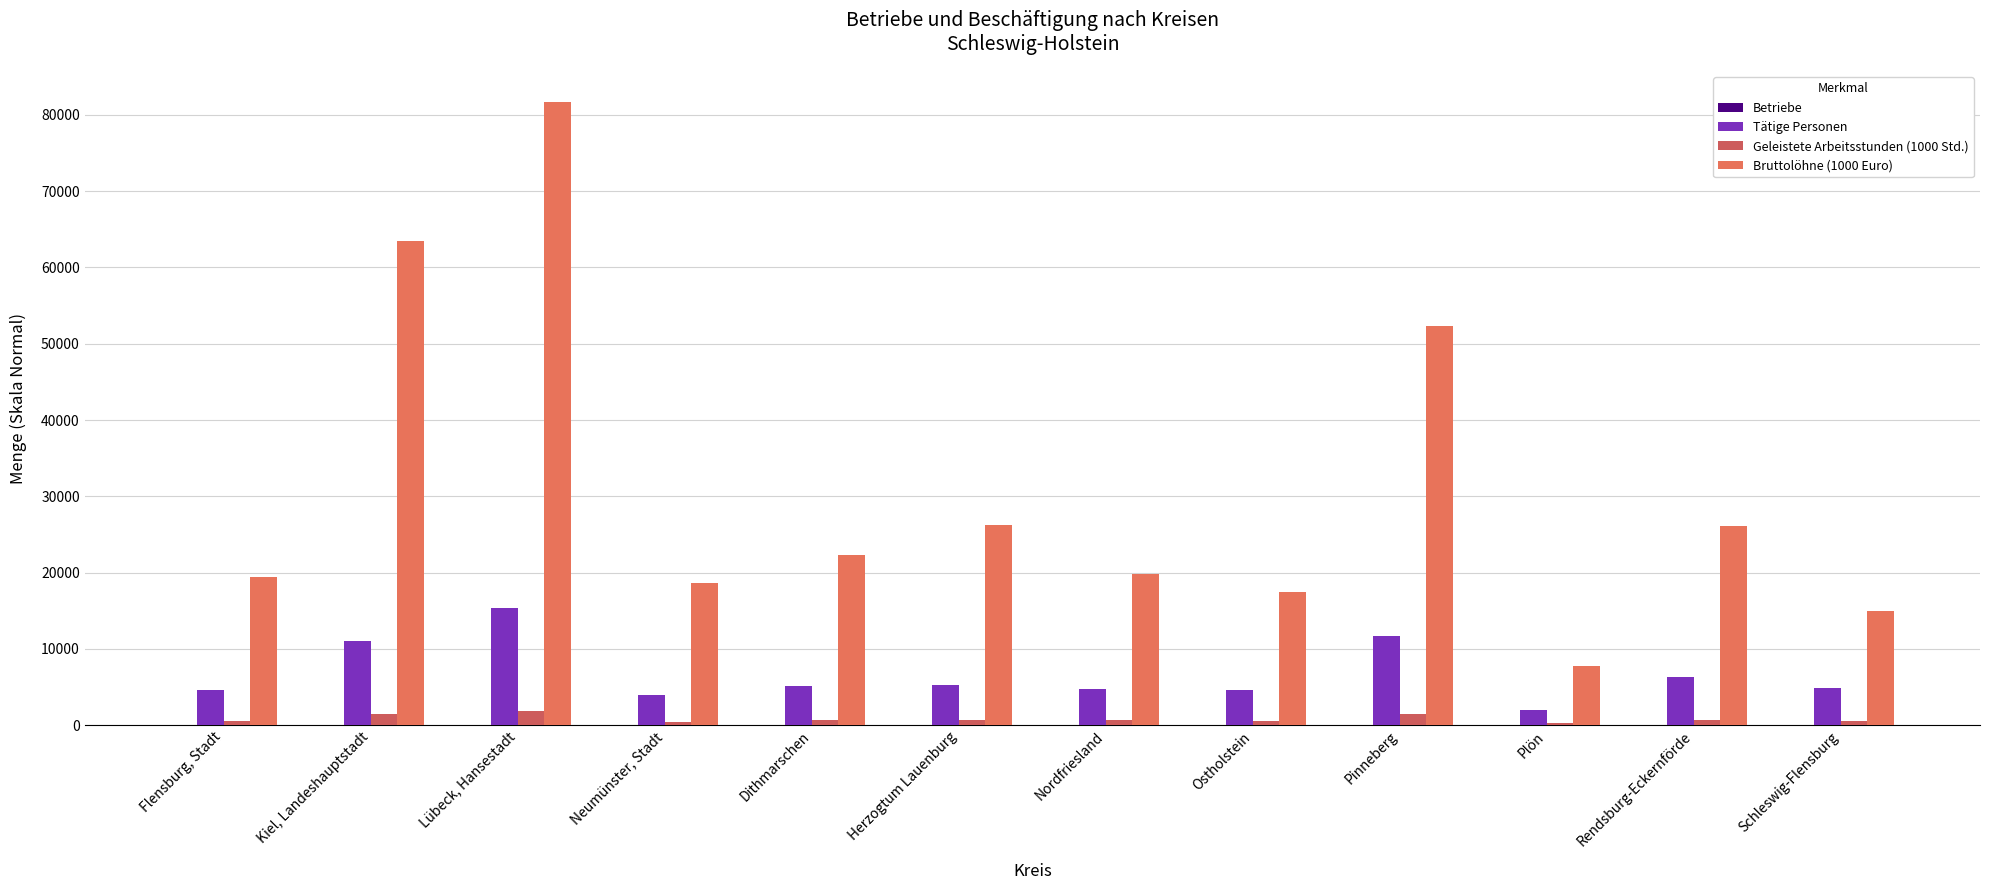

At how many categories does at least one series exceed 70197?

1